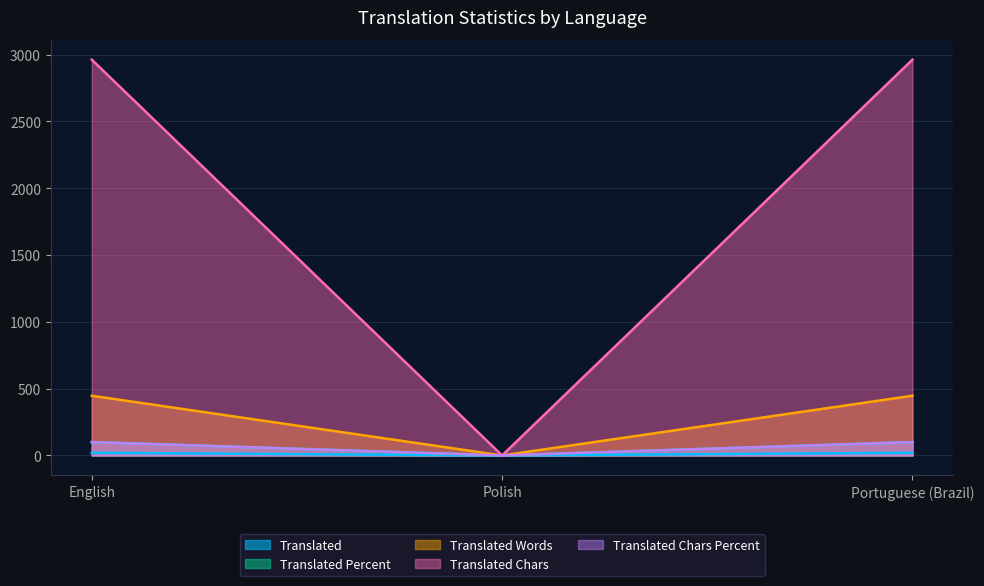

What is the average value of the translated_percent series?

67